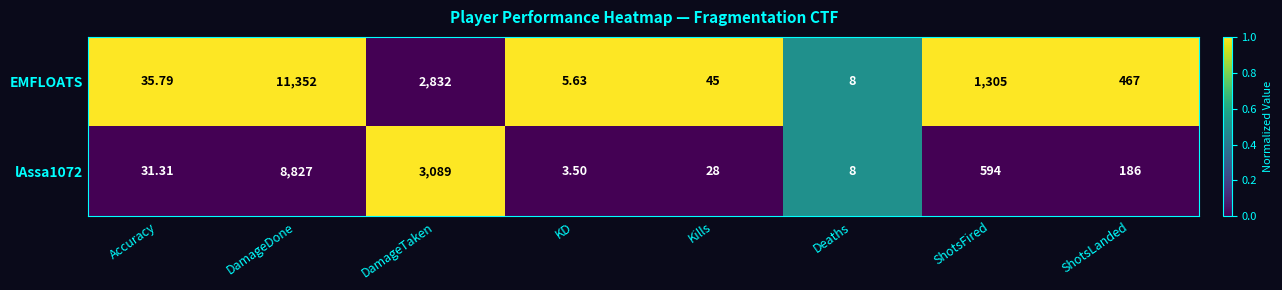

Is the value of EMFLOATS at DamageTaken greater than the value of lAssa1072 at Deaths?

Yes